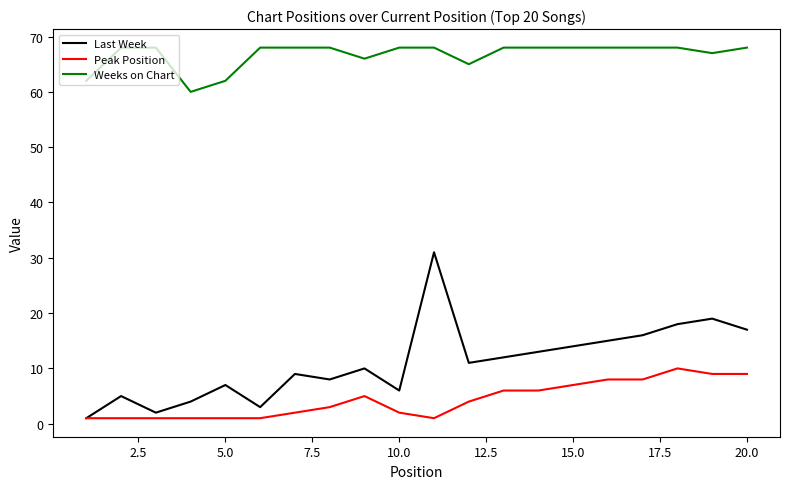

How many lines are shown in the chart?

3